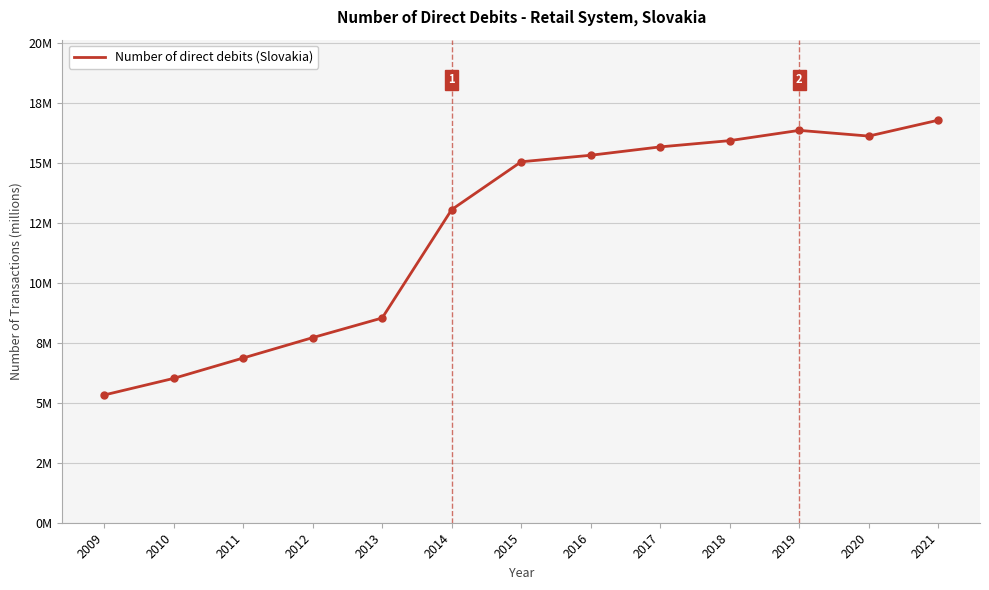

Is this an area chart (filled region under the line)?

No